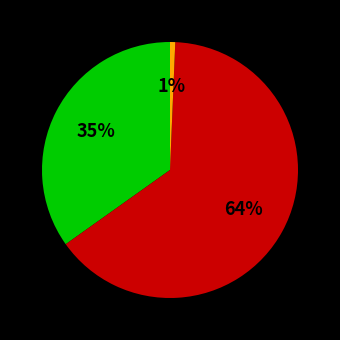

Does any single category account for the majority?

Yes